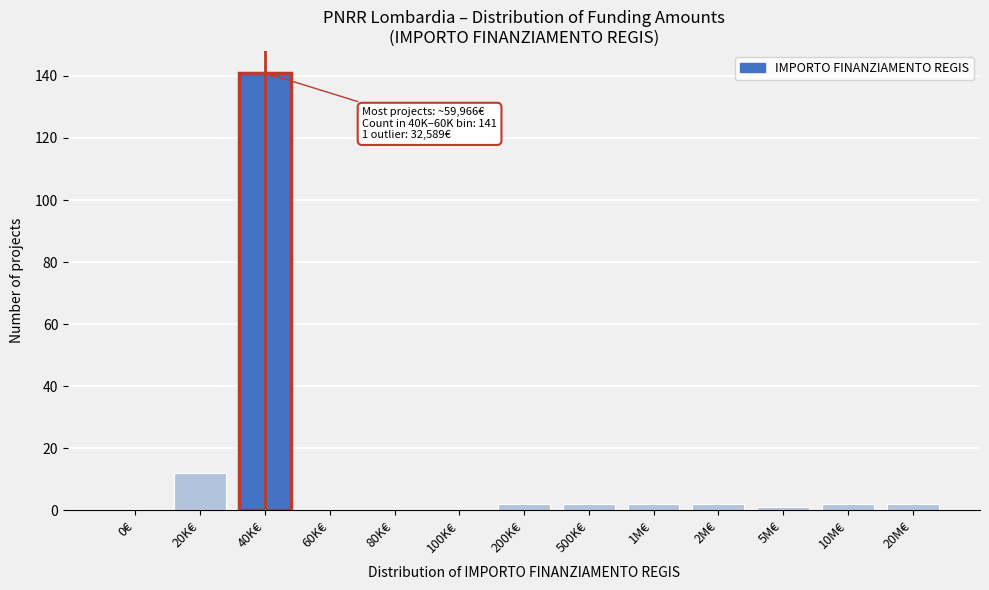

Reading right to left, transcribe all the data shown in this chart.

20M€=2	10M€=2	5M€=1	2M€=2	1M€=2	500K€=2	200K€=2	100K€=0	80K€=0	60K€=0	40K€=141	20K€=12	0€=0